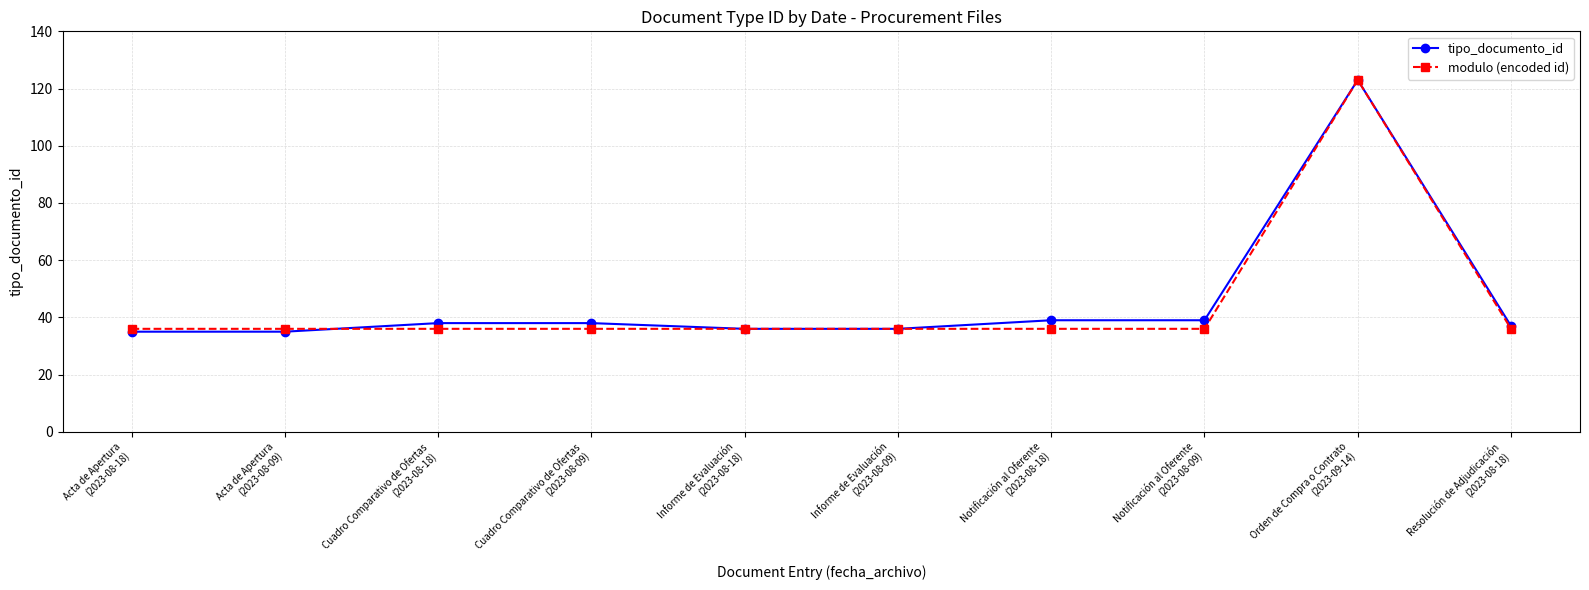

What is the highest value of the tipo_documento_id series?

123